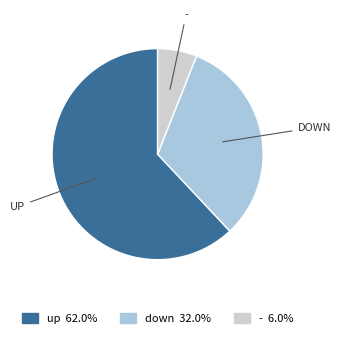

Do up and - together represent more than half of the pie?

Yes